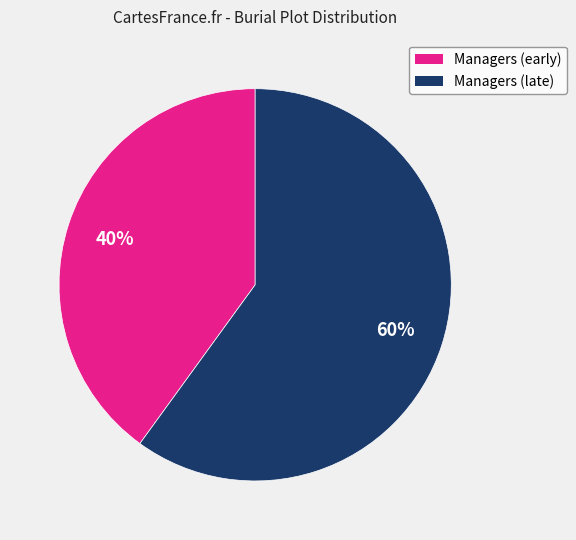

How many segments does this pie chart have?

2